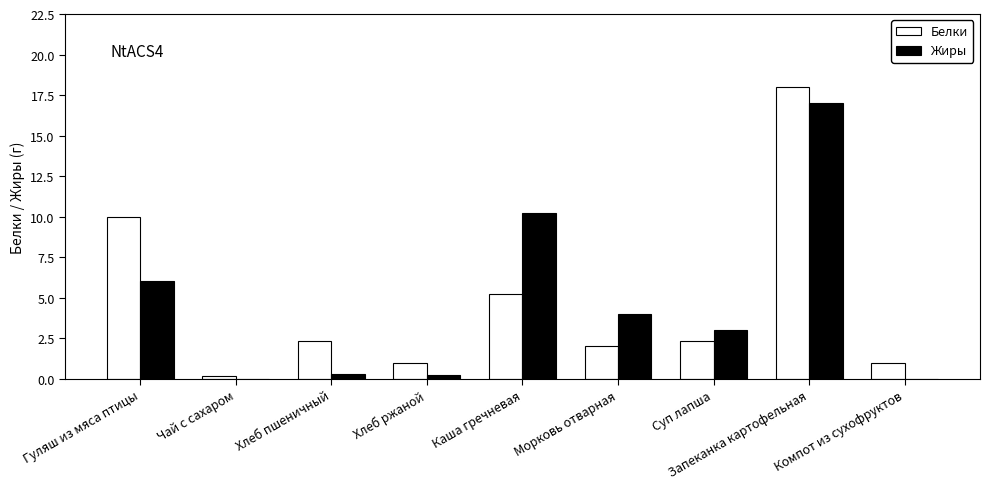

What is the sum of the Жиры values at Морковь отварная and Запеканка картофельная?

21.0